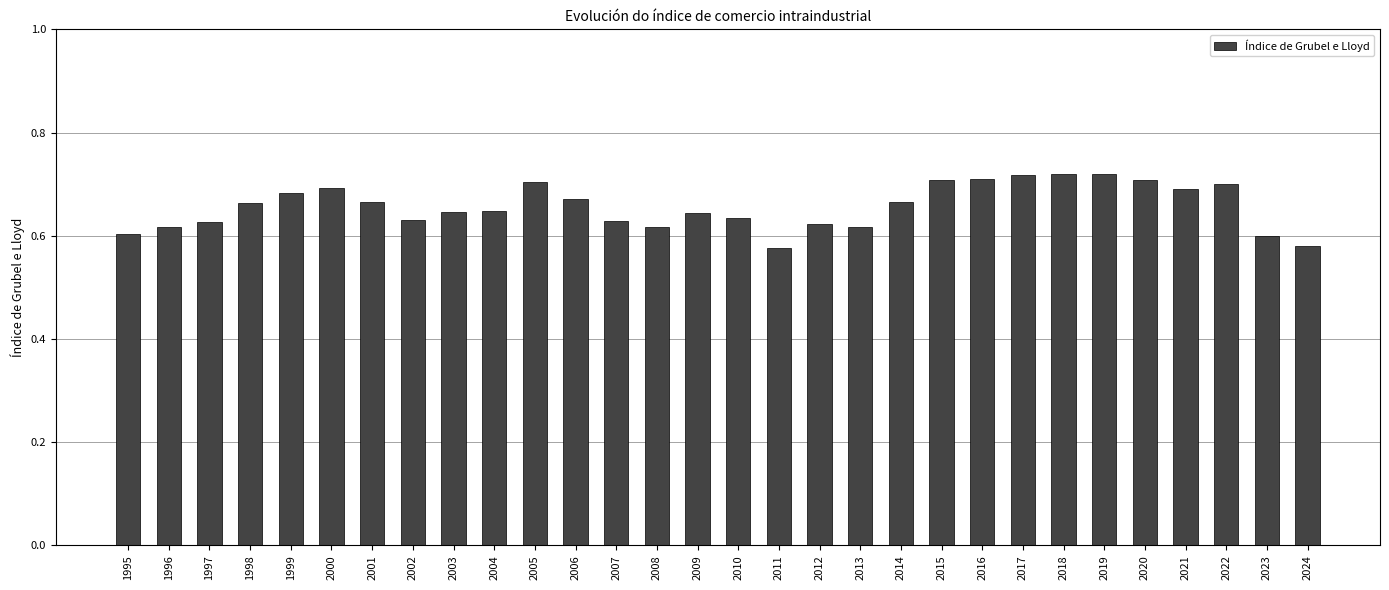

What is the difference between the maximum and minimum values?

0.1